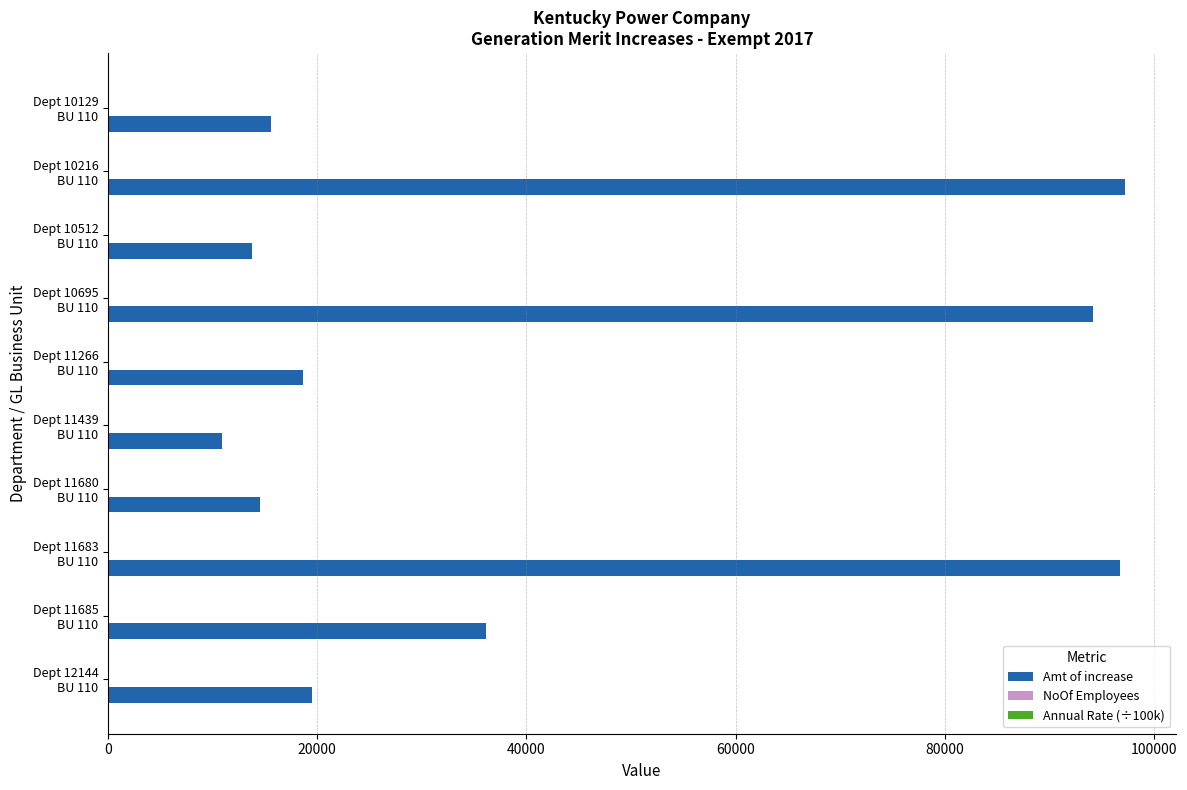

What is the maximum value shown in the chart?

97278.0